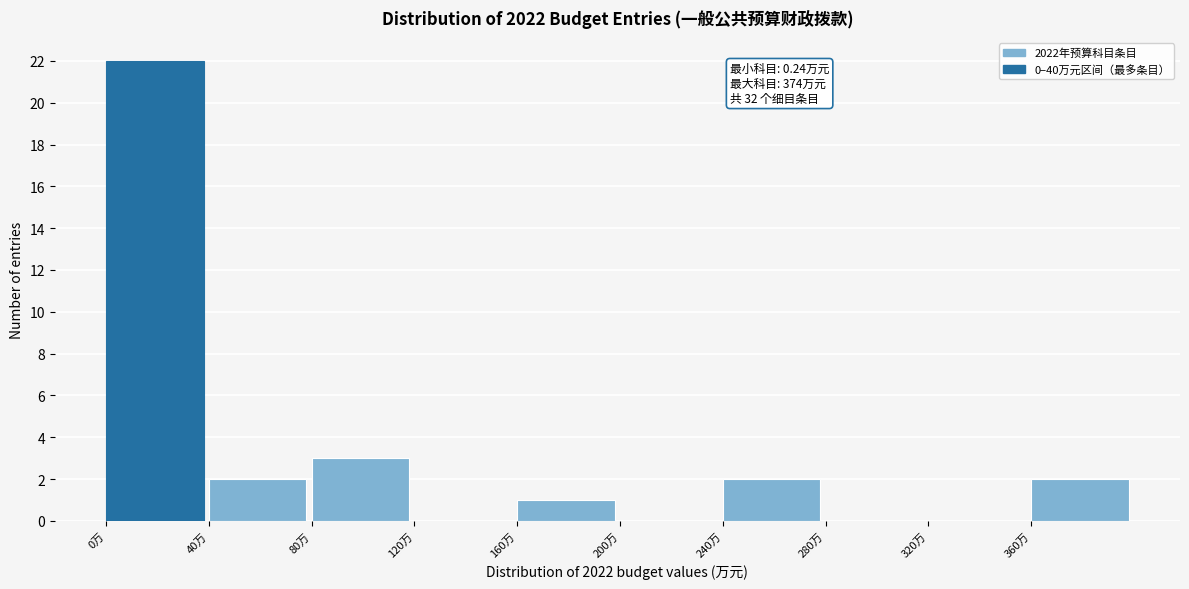

Which range on the x-axis has the tallest bar?

0 to 40